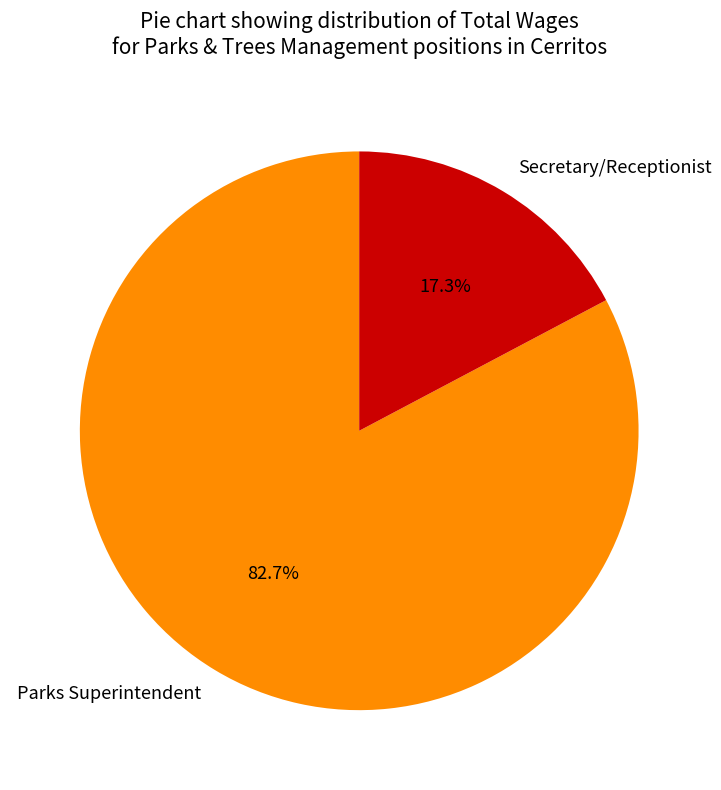

How many slices are in this pie chart?

2